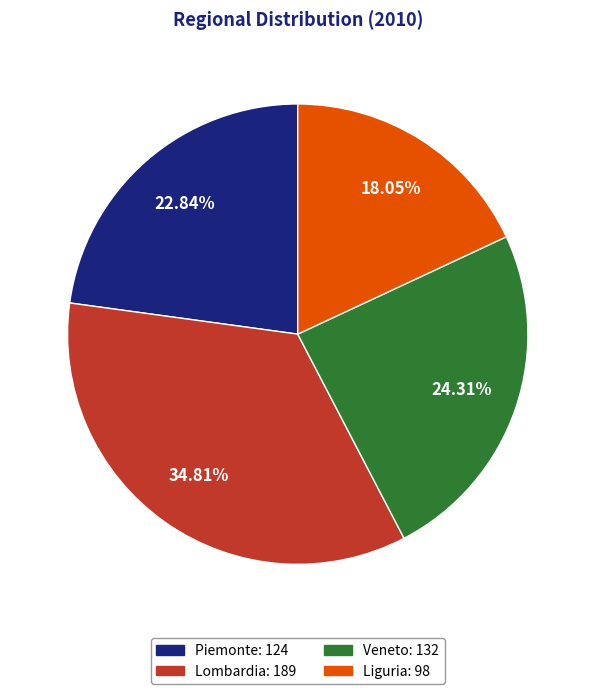

Does Veneto account for over 50% of the chart?

No